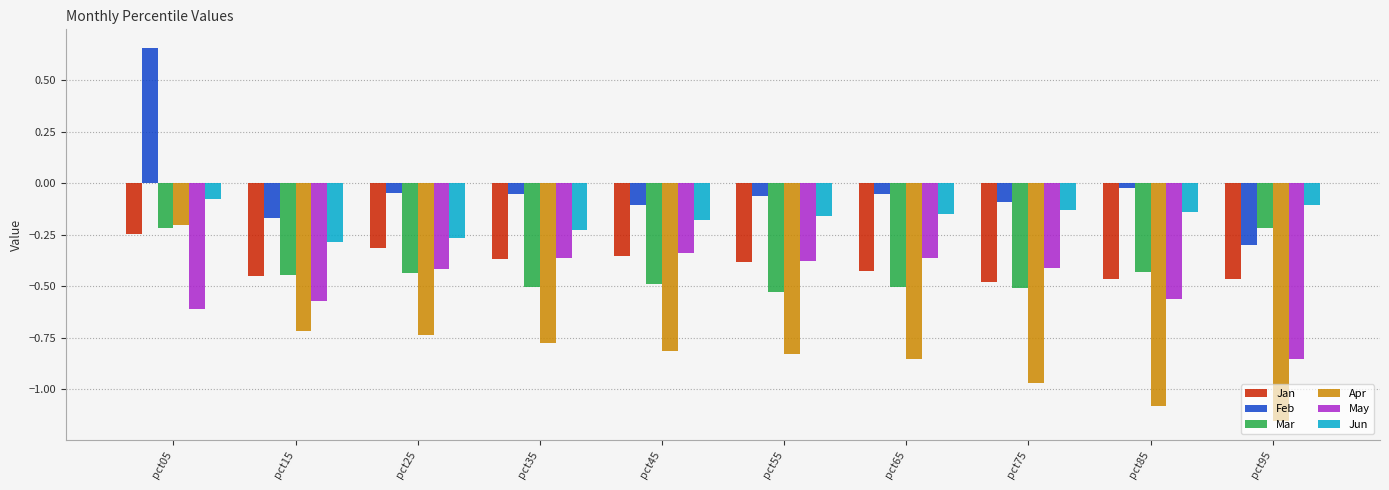

How many bars are there in total?

60